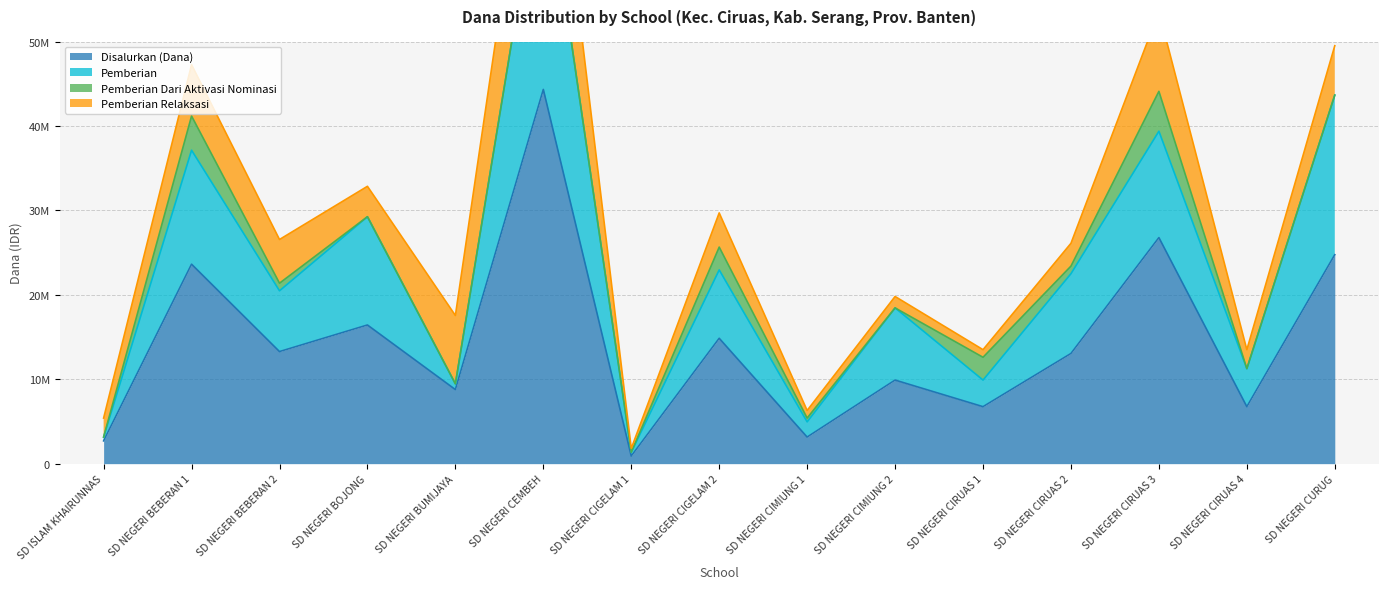

What is the value of the Pemberian point at the 8th from the left?

22950000